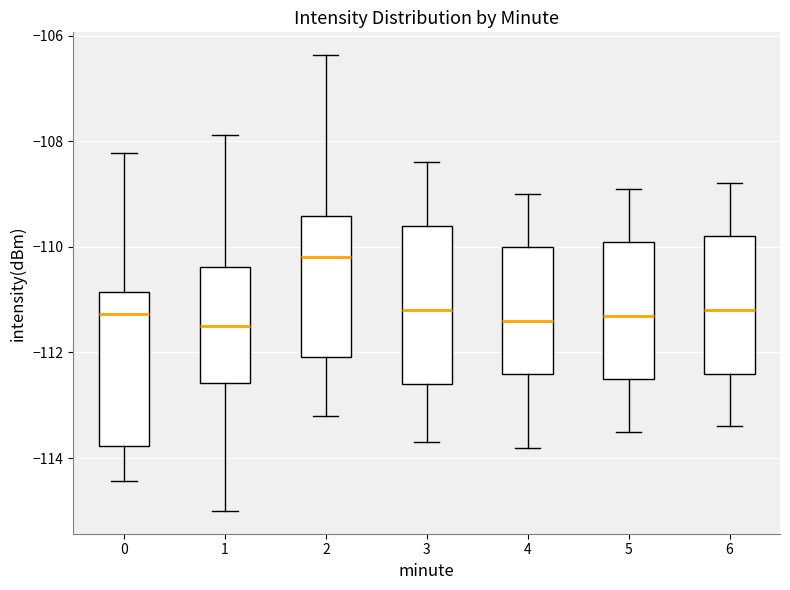

Reading left to right, read every box against the y-axis: the position of its median line, the range the box covers, and the ends of its whiskers. The values are not printed on the chart, so give them approximately, as read against the axis.

0: median -111.2, box -113.8 to -110.8, whiskers -114.4 to -108.2
1: median -111.4, box -112.6 to -110.4, whiskers -115.0 to -107.8
2: median -110.2, box -112.0 to -109.4, whiskers -113.2 to -106.4
3: median -111.2, box -112.6 to -109.6, whiskers -113.6 to -108.4
4: median -111.4, box -112.4 to -110.0, whiskers -113.8 to -109.0
5: median -111.2, box -112.4 to -109.8, whiskers -113.4 to -108.8
6: median -111.2, box -112.4 to -109.8, whiskers -113.4 to -108.8